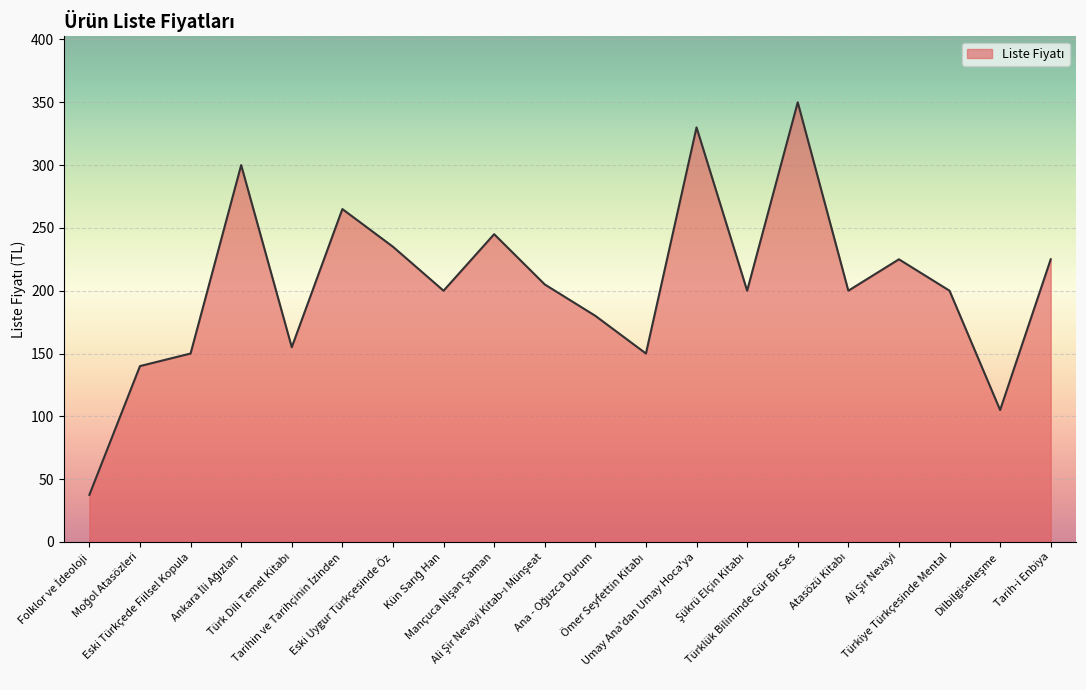

What is the greatest value displayed?

350.0